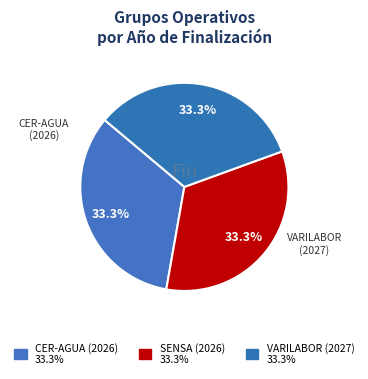

What is the total percentage of VARILABOR (2027) and SENSA (2026)?

66.7%